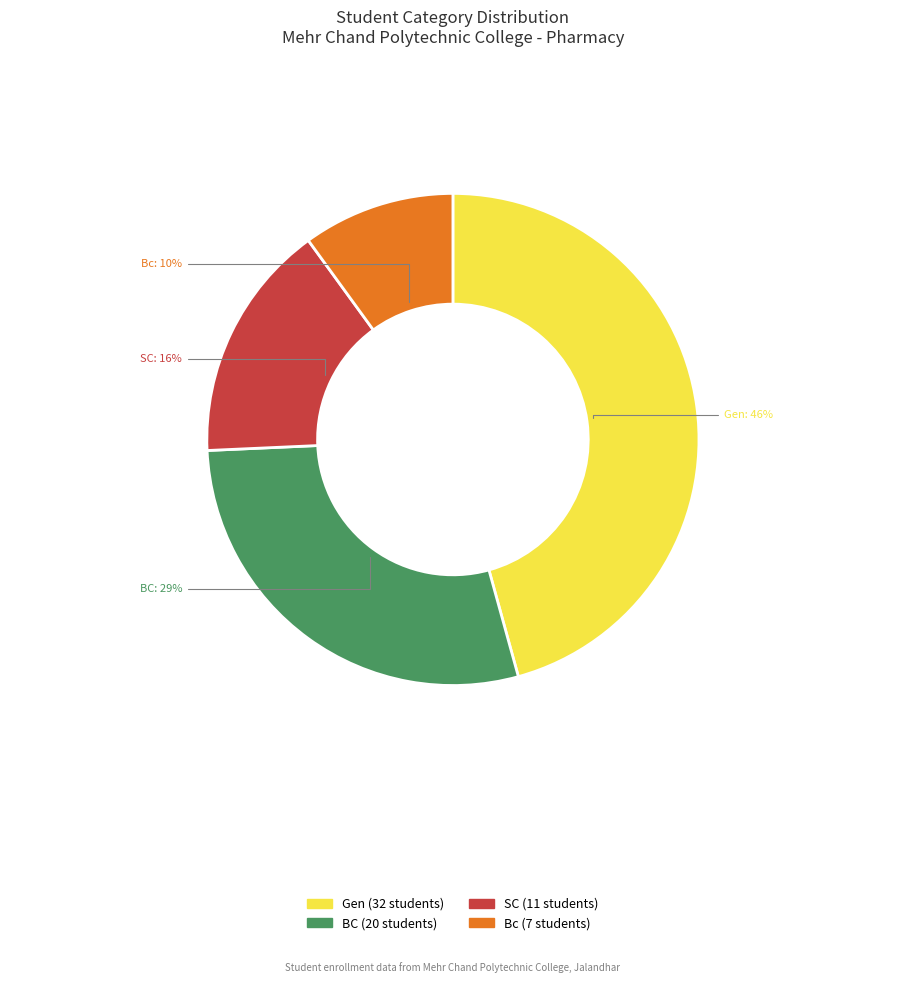

How many segments does this pie chart have?

4